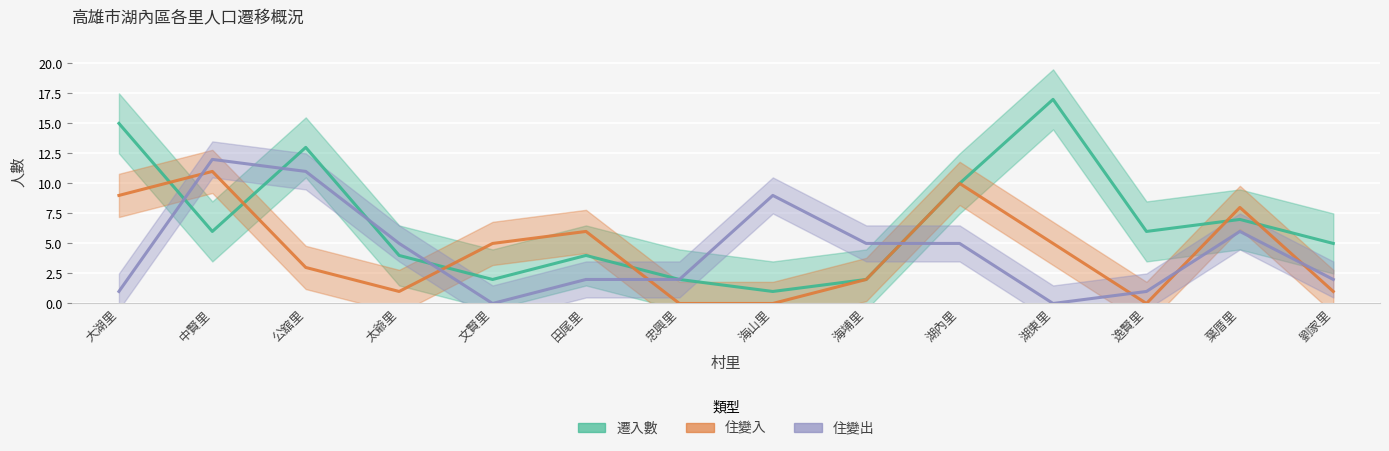

Which series ends up on top after the final intersection of 住變出 and 住變入?

住變出